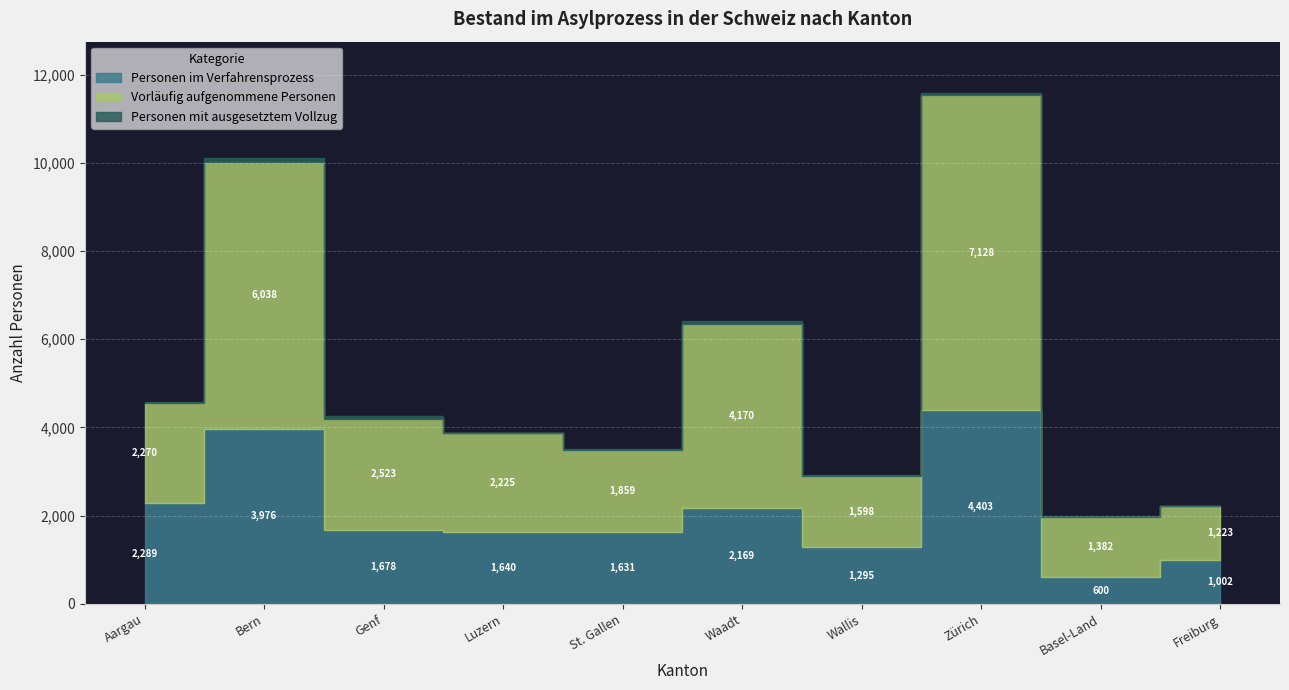

Which series has the largest range (max minus min)?

Vorläufig aufgenommene Personen